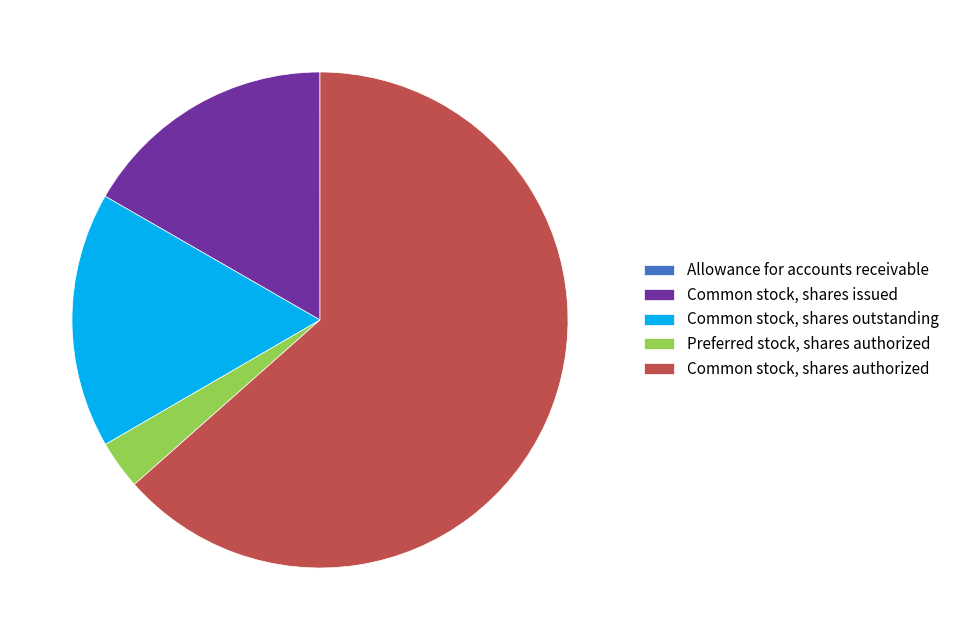

Is it true that Common stock, shares authorized is 63% of the pie?

True